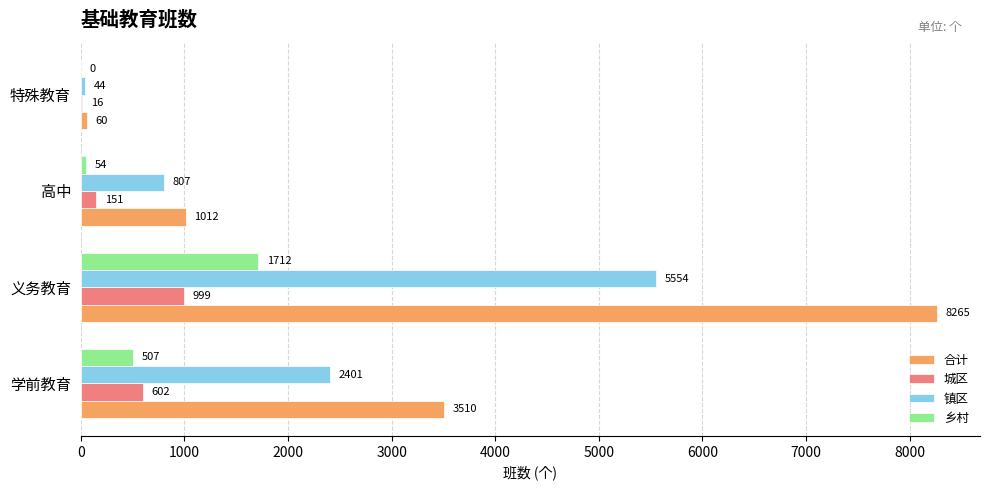

Which series has the largest range (max minus min)?

合计